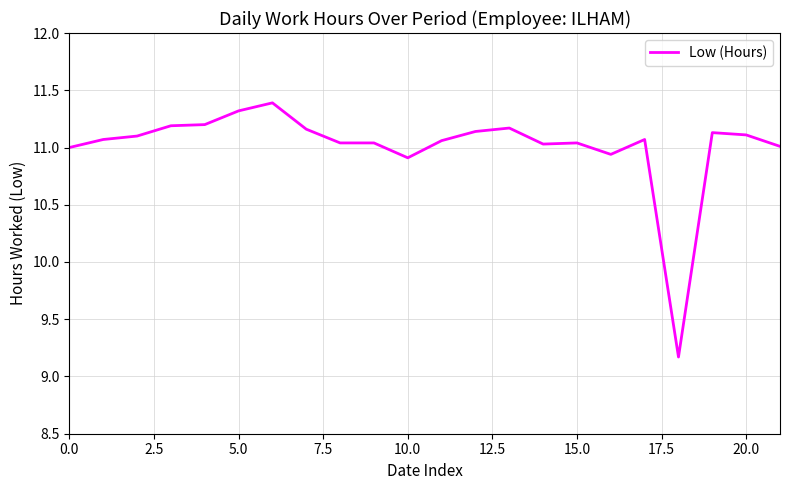

What is the minimum value shown in the chart?

9.2